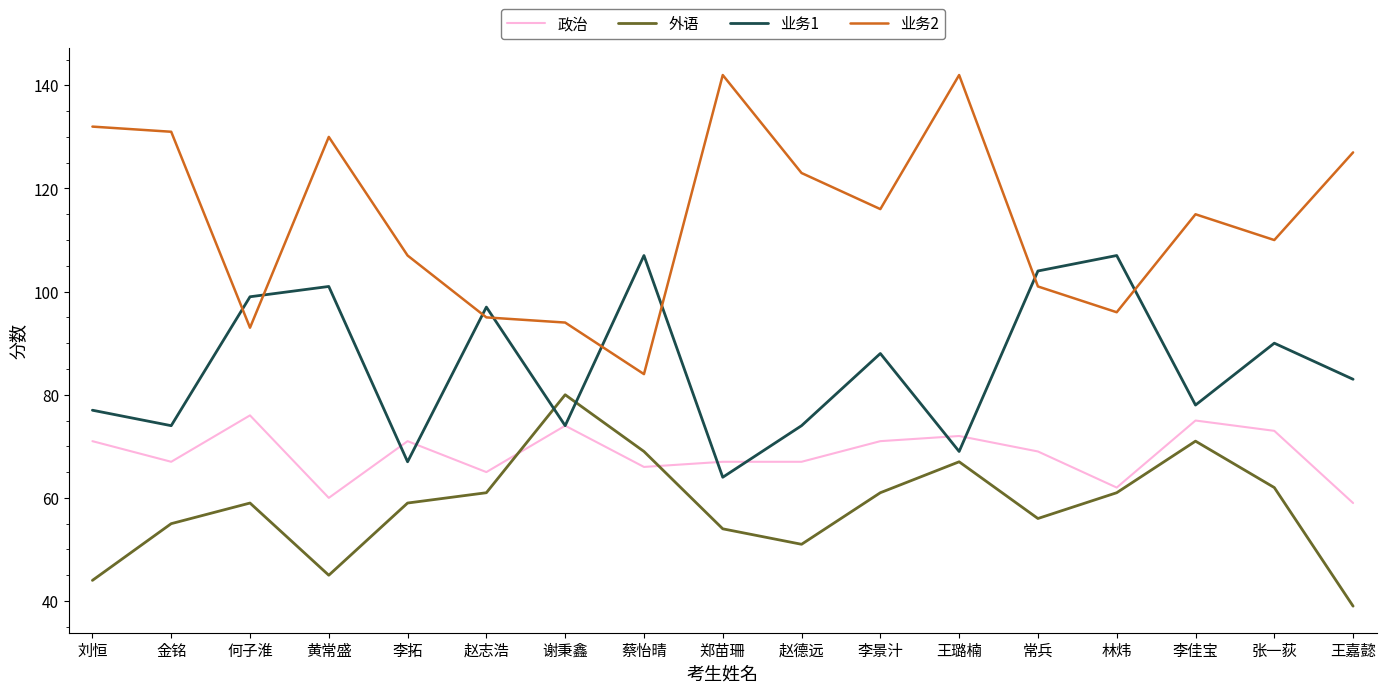

Between which two adjacent categories do 外语 and 业务1 first intersect?

赵志浩 and 谢秉鑫